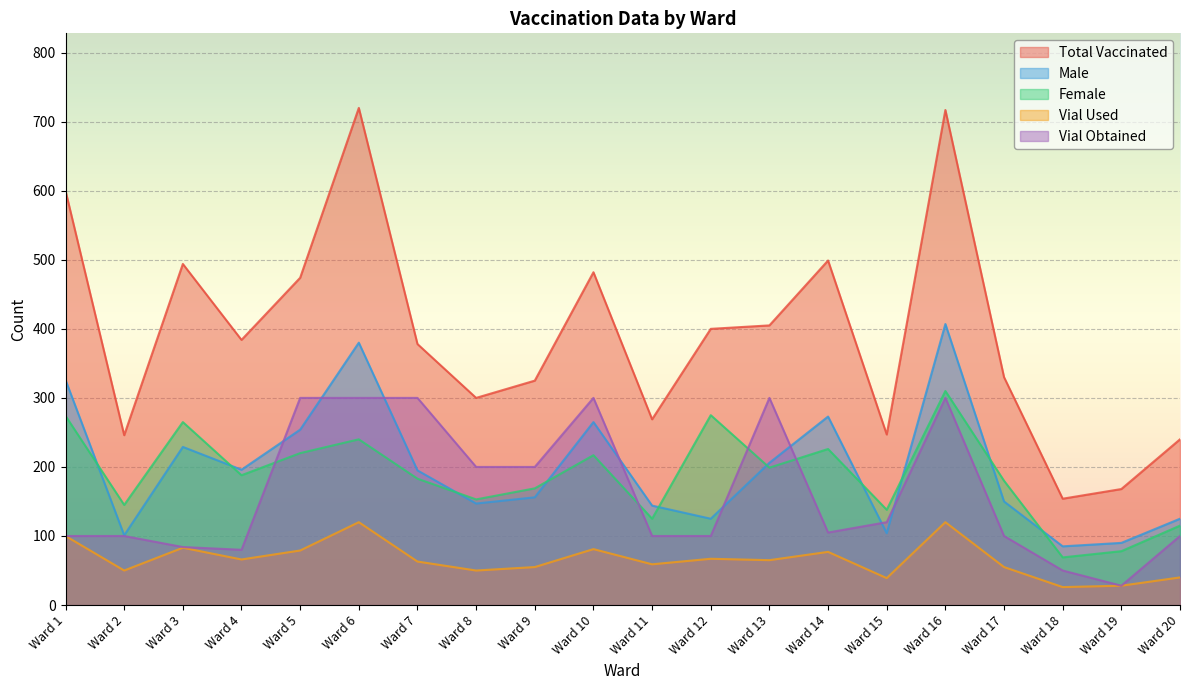

What is the difference between the Male values at Ward 17 and Ward 12?

25